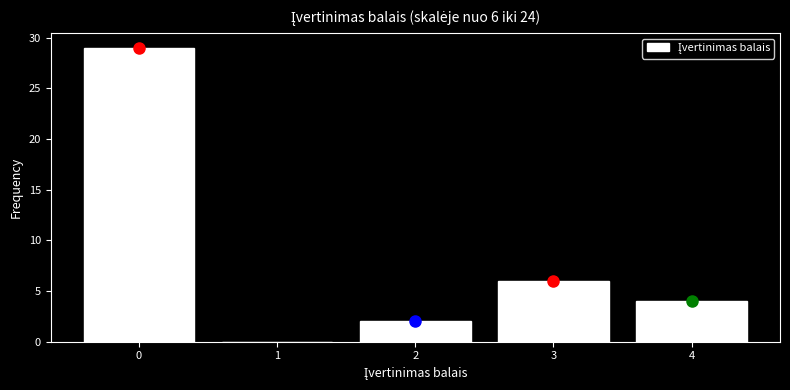

Reading right to left, extract all data points from this chart.

4=4	3=6	2=2	1=0	0=29